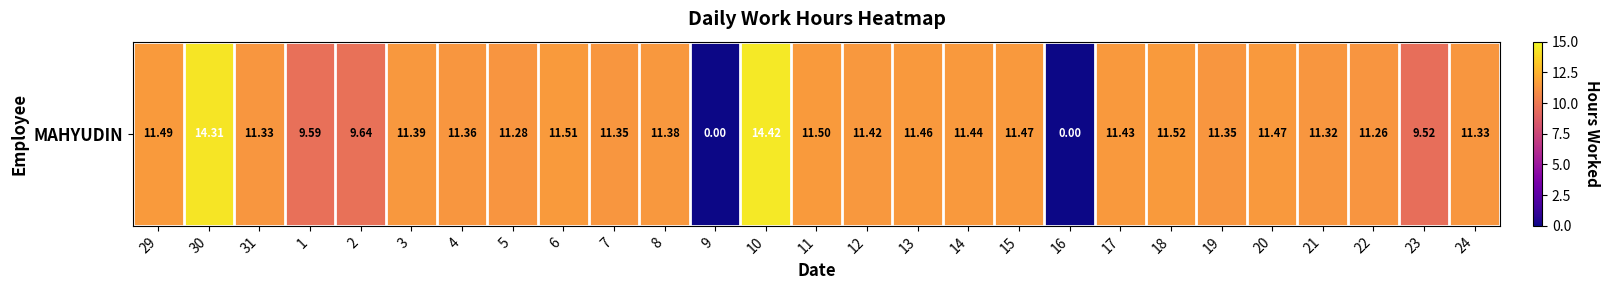

Where is the data nearest to the value 7?

23